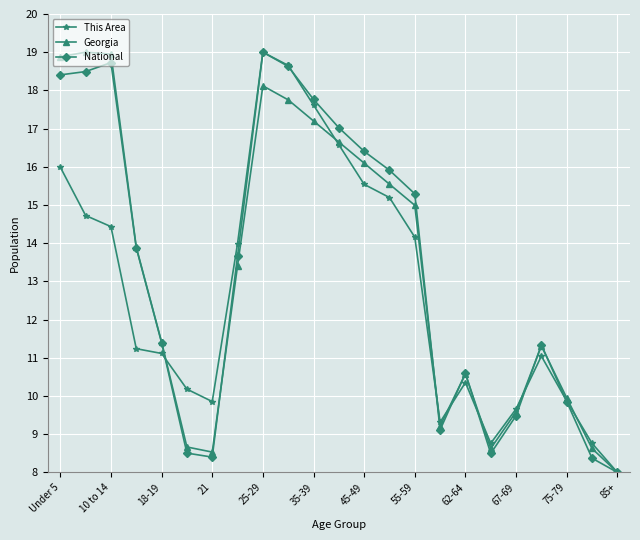

What is the maximum value for This Area?

19.0